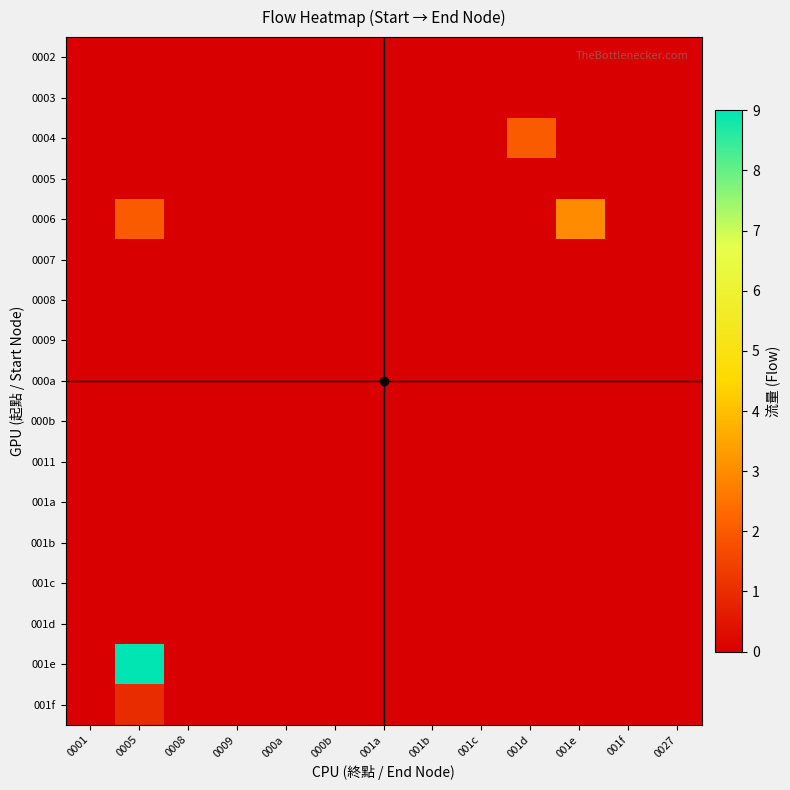

Reading right to left, extract all data points from this chart.

0002: 0027=0	001f=0	001e=0	001d=0	001c=0	001b=0	001a=0	000b=0	000a=0	0009=0	0008=0	0005=0	0001=0
0003: 0027=0	001f=0	001e=0	001d=0	001c=0	001b=0	001a=0	000b=0	000a=0	0009=0	0008=0	0005=0	0001=0
0004: 0027=0	001f=0	001e=0	001d=2	001c=0	001b=0	001a=0	000b=0	000a=0	0009=0	0008=0	0005=0	0001=0
0005: 0027=0	001f=0	001e=0	001d=0	001c=0	001b=0	001a=0	000b=0	000a=0	0009=0	0008=0	0005=0	0001=0
0006: 0027=0	001f=0	001e=3	001d=0	001c=0	001b=0	001a=0	000b=0	000a=0	0009=0	0008=0	0005=2	0001=0
0007: 0027=0	001f=0	001e=0	001d=0	001c=0	001b=0	001a=0	000b=0	000a=0	0009=0	0008=0	0005=0	0001=0
0008: 0027=0	001f=0	001e=0	001d=0	001c=0	001b=0	001a=0	000b=0	000a=0	0009=0	0008=0	0005=0	0001=0
0009: 0027=0	001f=0	001e=0	001d=0	001c=0	001b=0	001a=0	000b=0	000a=0	0009=0	0008=0	0005=0	0001=0
000a: 0027=0	001f=0	001e=0	001d=0	001c=0	001b=0	001a=0	000b=0	000a=0	0009=0	0008=0	0005=0	0001=0
000b: 0027=0	001f=0	001e=0	001d=0	001c=0	001b=0	001a=0	000b=0	000a=0	0009=0	0008=0	0005=0	0001=0
0011: 0027=0	001f=0	001e=0	001d=0	001c=0	001b=0	001a=0	000b=0	000a=0	0009=0	0008=0	0005=0	0001=0
001a: 0027=0	001f=0	001e=0	001d=0	001c=0	001b=0	001a=0	000b=0	000a=0	0009=0	0008=0	0005=0	0001=0
001b: 0027=0	001f=0	001e=0	001d=0	001c=0	001b=0	001a=0	000b=0	000a=0	0009=0	0008=0	0005=0	0001=0
001c: 0027=0	001f=0	001e=0	001d=0	001c=0	001b=0	001a=0	000b=0	000a=0	0009=0	0008=0	0005=0	0001=0
001d: 0027=0	001f=0	001e=0	001d=0	001c=0	001b=0	001a=0	000b=0	000a=0	0009=0	0008=0	0005=0	0001=0
001e: 0027=0	001f=0	001e=0	001d=0	001c=0	001b=0	001a=0	000b=0	000a=0	0009=0	0008=0	0005=9	0001=0
001f: 0027=0	001f=0	001e=0	001d=0	001c=0	001b=0	001a=0	000b=0	000a=0	0009=0	0008=0	0005=1	0001=0